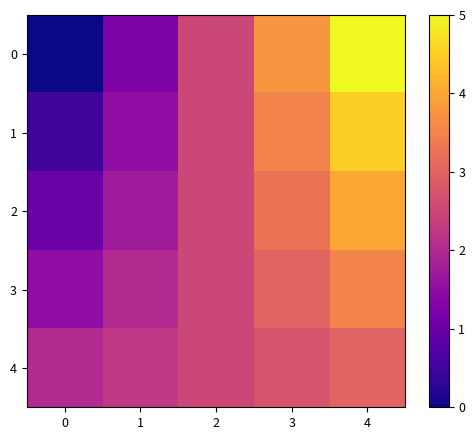

At which category is the sum across all series the highest?

4